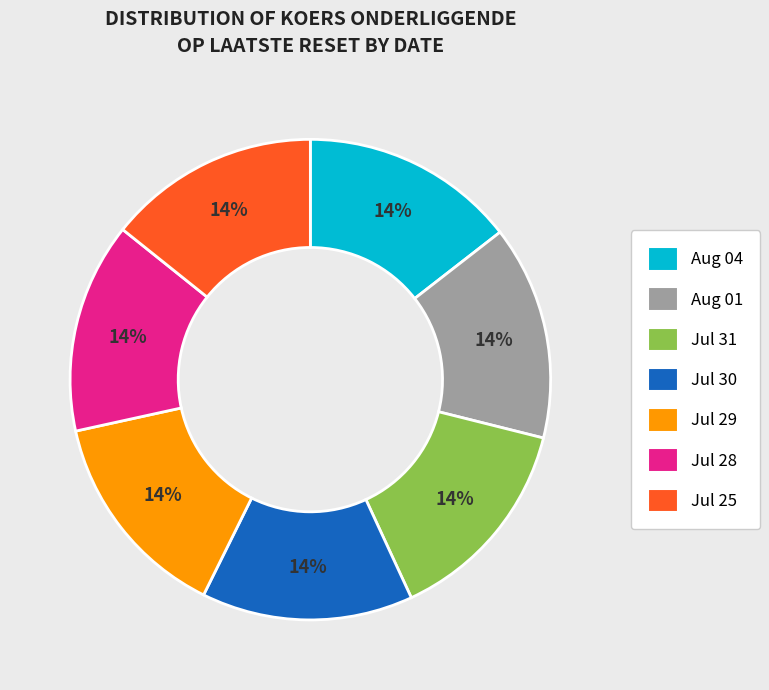

What percentage is the Aug 01 slice, to the nearest percent?

14%